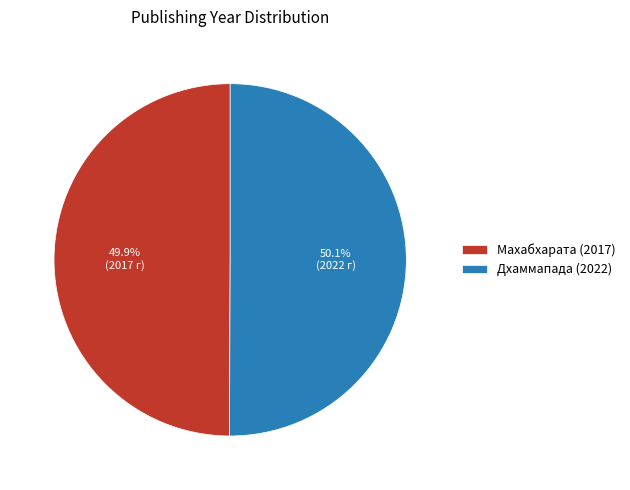

What is the total percentage of Дхаммапада (2022) and Махабхарата (2017)?

100.0%